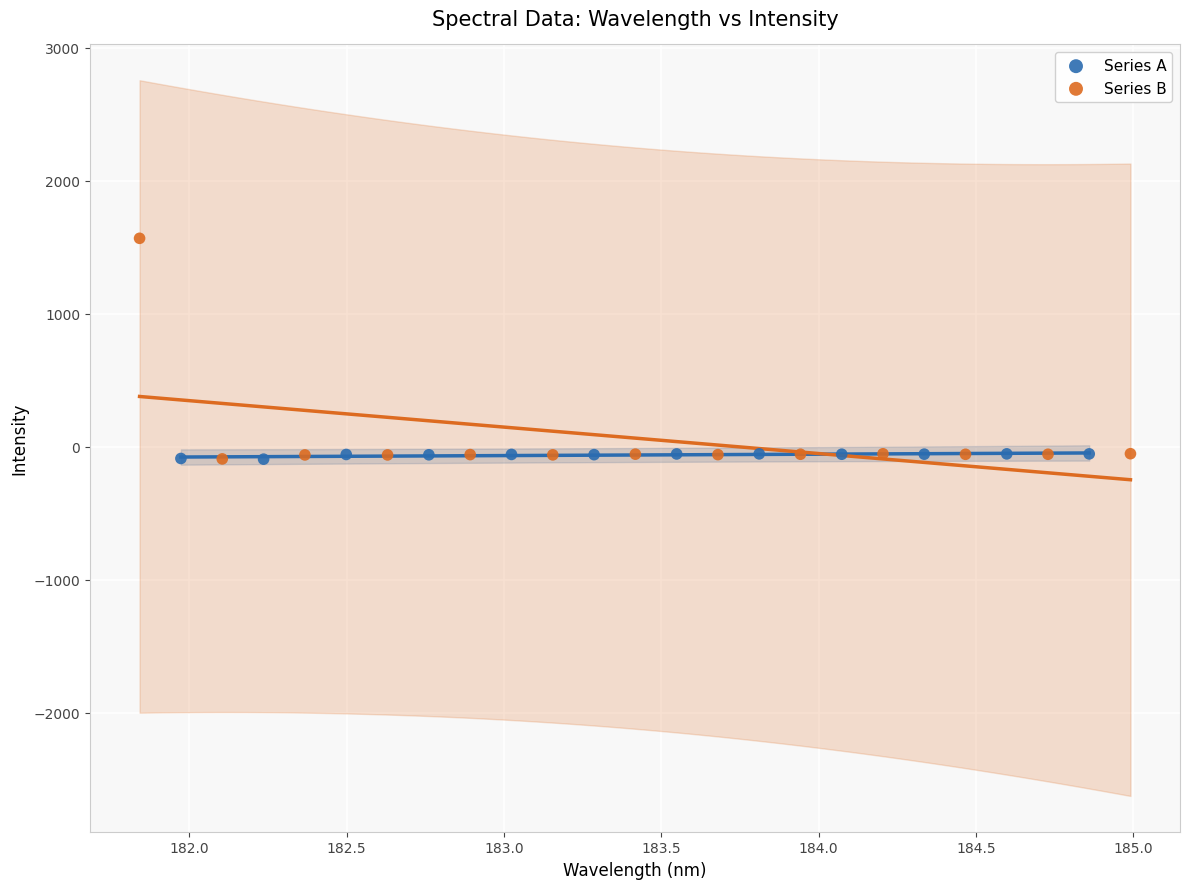

Which series has the largest Y range (max minus min)?

Series B